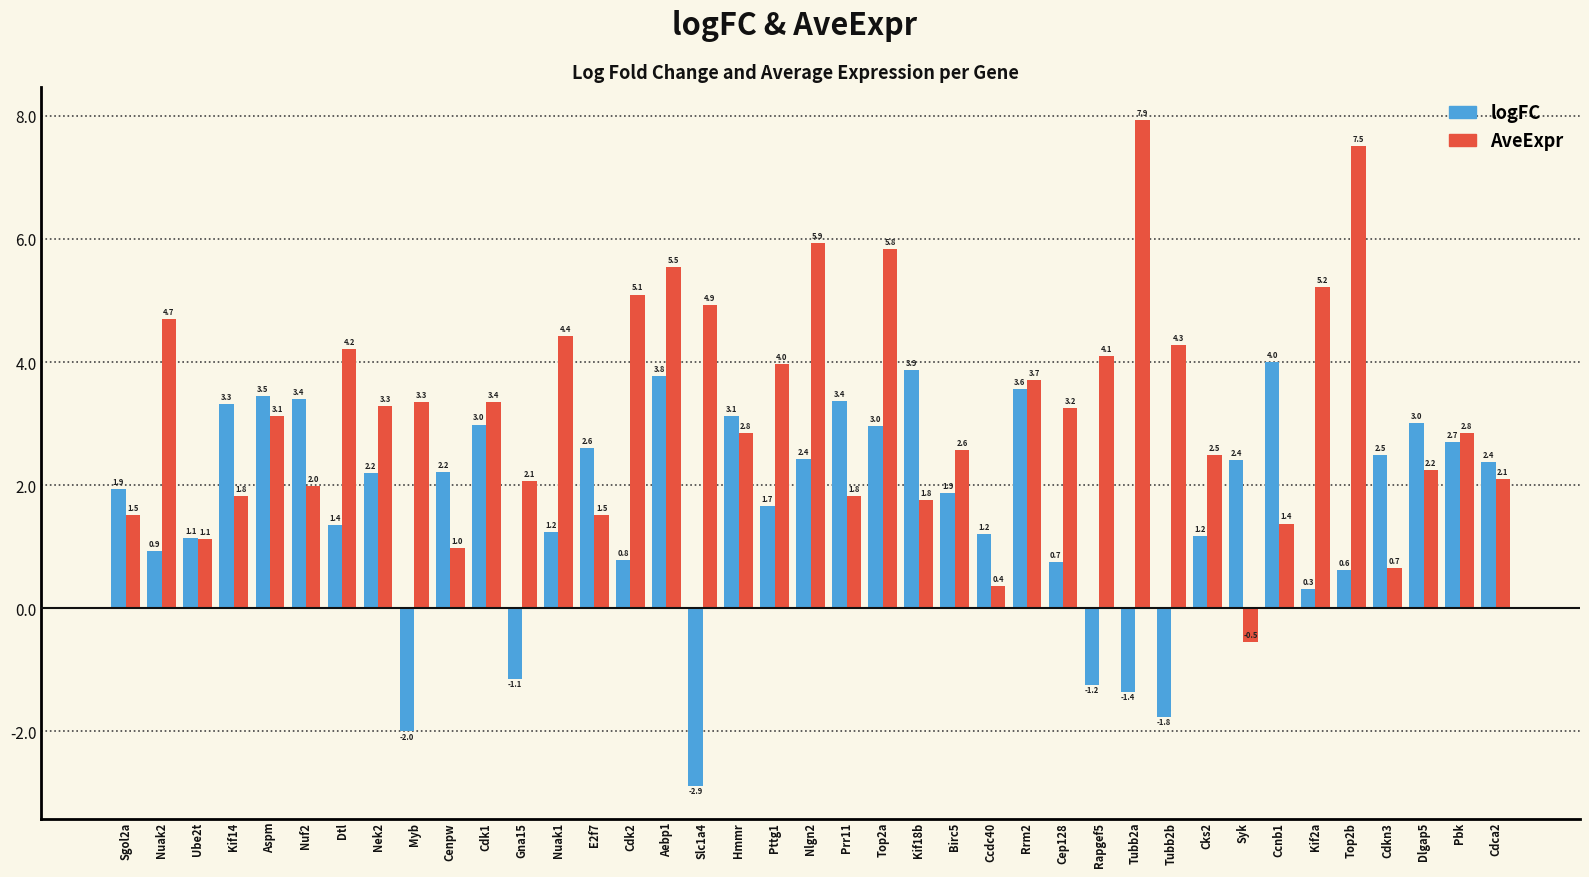

What is the highest value of the logFC series?

4.0